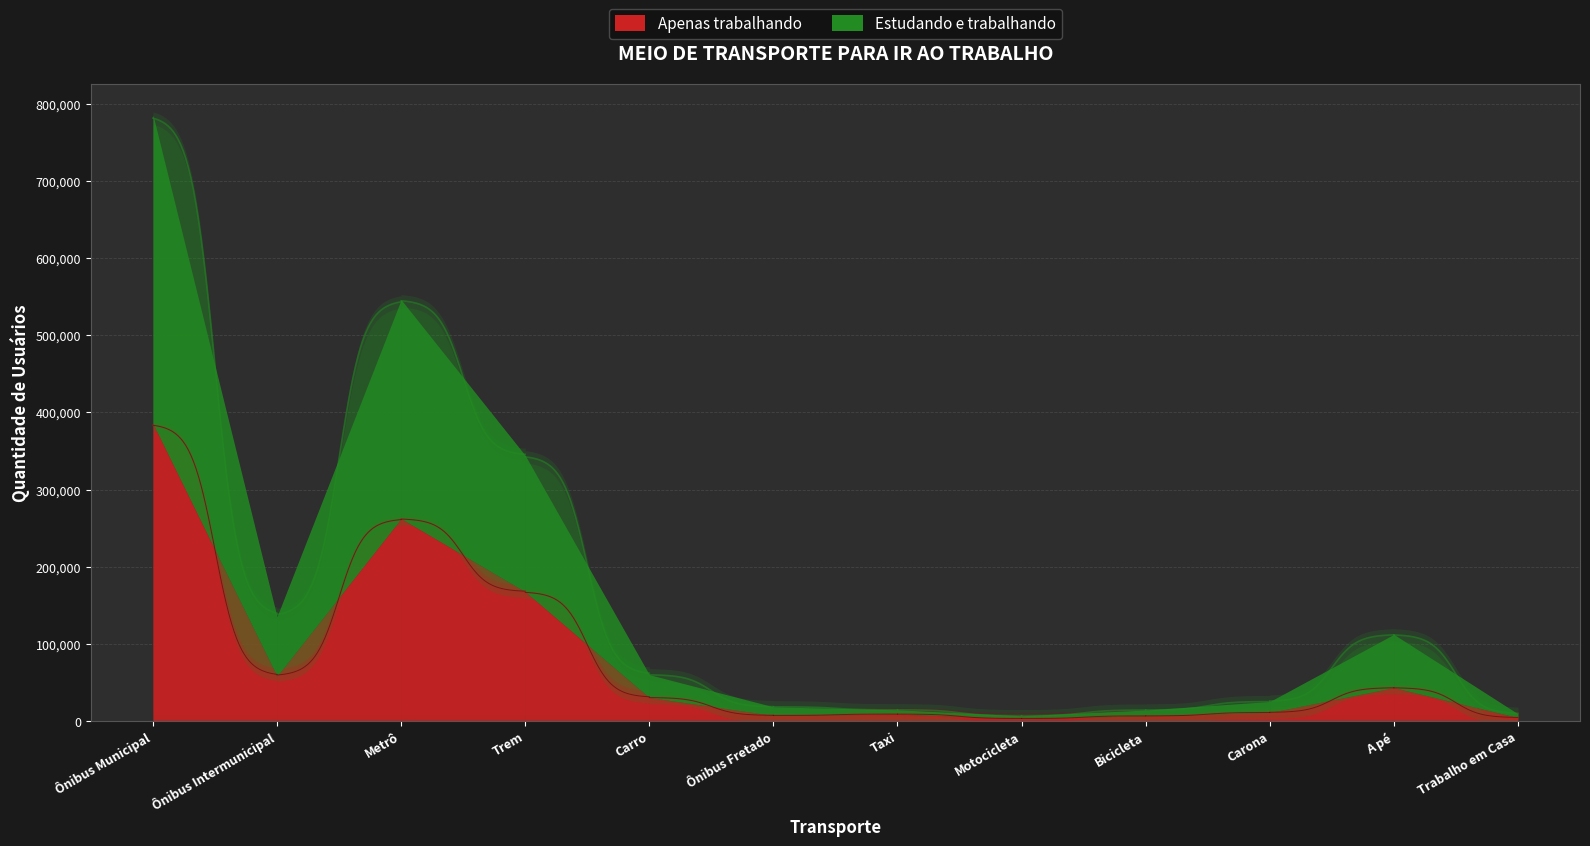

Reading left to right, transcribe all the data shown in this chart.

Apenas trabalhando: Ônibus Municipal=385615	Ônibus Intermunicipal=58149	Metrô=262424	Trem=167619	Carro=30384	Ônibus Fretado=7123	Taxi=8838	Motocicleta=3134	Bicicleta=6503	Carona=10954	A pé=43142	Trabalho em Casa=4266
Estudando e trabalhando: Ônibus Municipal=400434	Ônibus Intermunicipal=77110	Metrô=283781	Trem=176734	Carro=29610	Ônibus Fretado=11119	Taxi=5563	Motocicleta=3608	Bicicleta=7588	Carona=14198	A pé=69055	Trabalho em Casa=4910